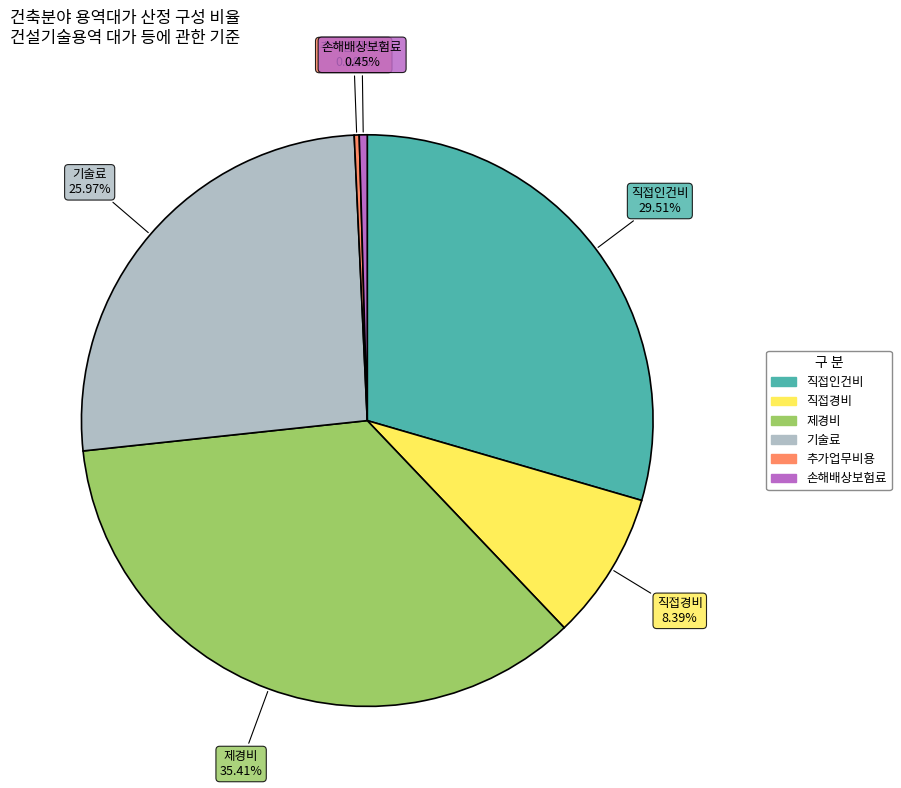

To the nearest percent, what is the difference between the largest and smallest slice percentages?

35%